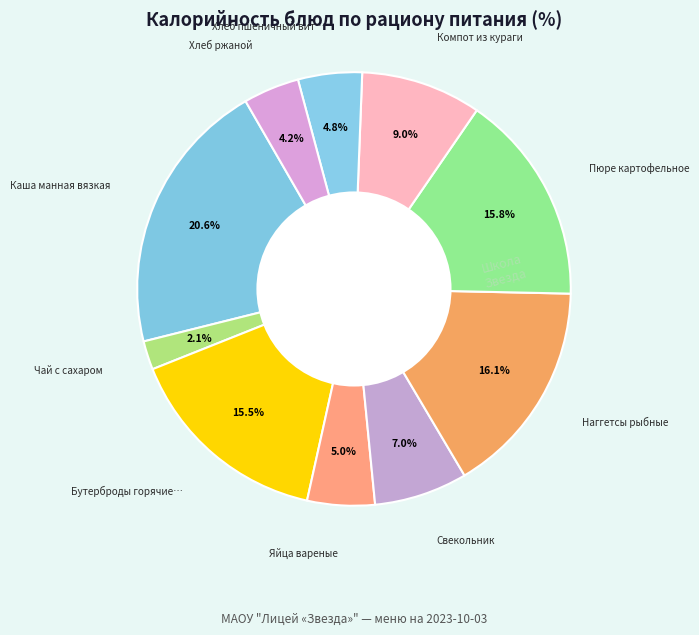

Count the number of slices in the pie.

10